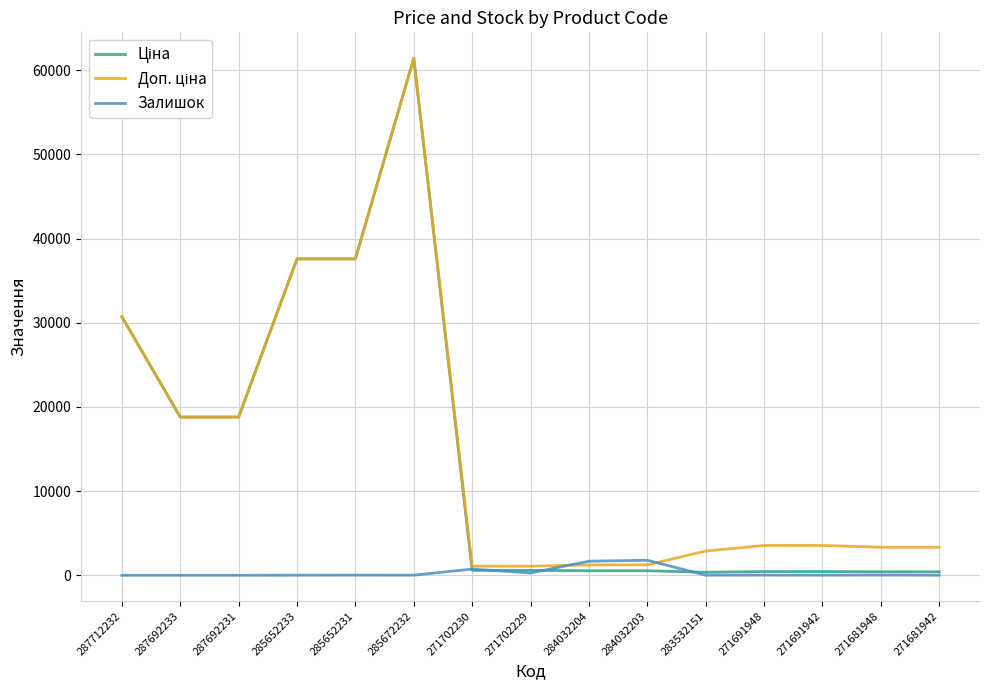

The Залишок series shows 30.0 at 271681948. True or false?

True